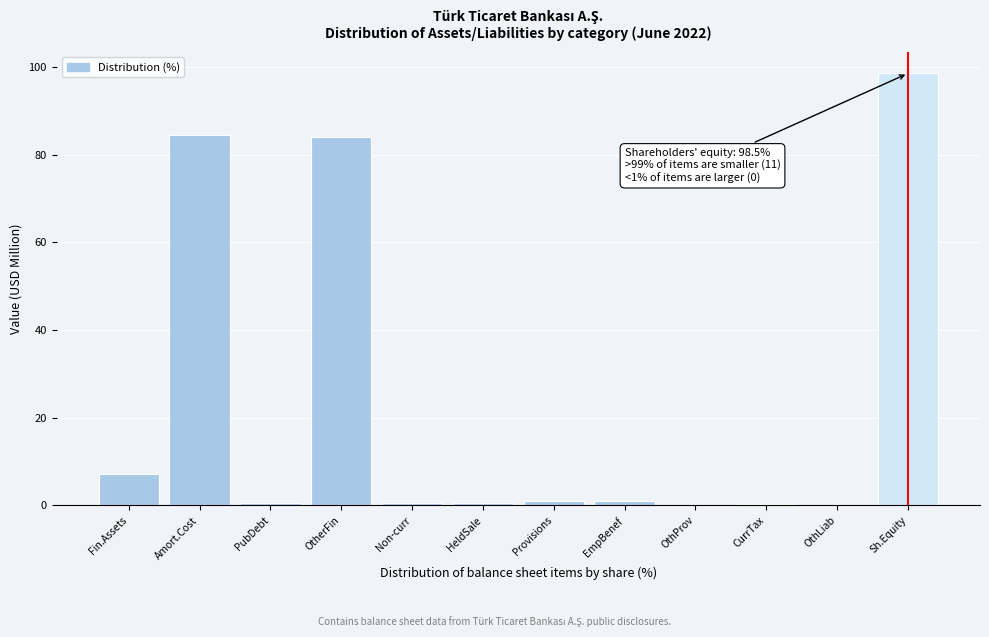

What is the maximum value shown in the chart?

98.5